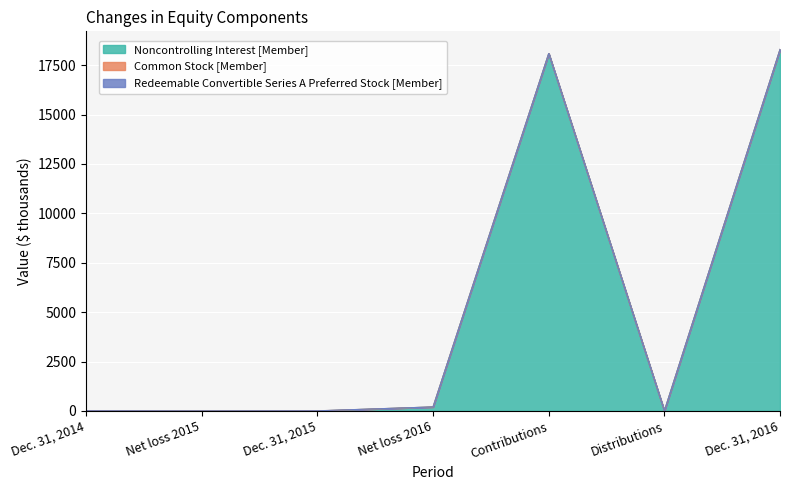

How many interior local valleys does the Noncontrolling Interest [Member] series have?

1